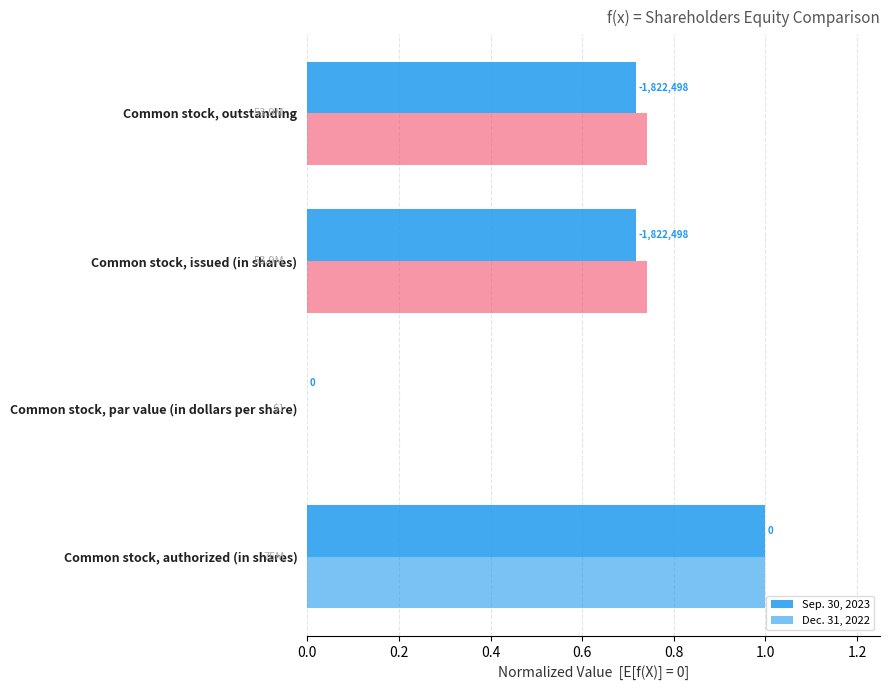

Count the number of categories in the chart.

4